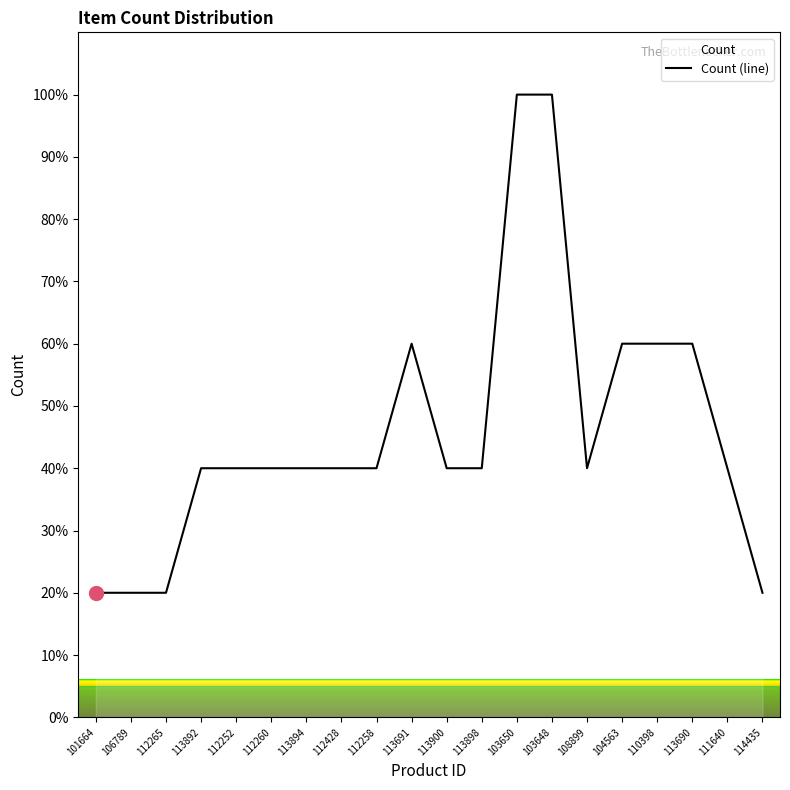

List the labels in order of value, largest first.

103650, 103648, 113691, 104563, 110398, 113690, 113892, 112252, 112260, 113894, 112428, 112258, 113900, 113898, 108899, 111640, 101664, 106789, 112265, 114435